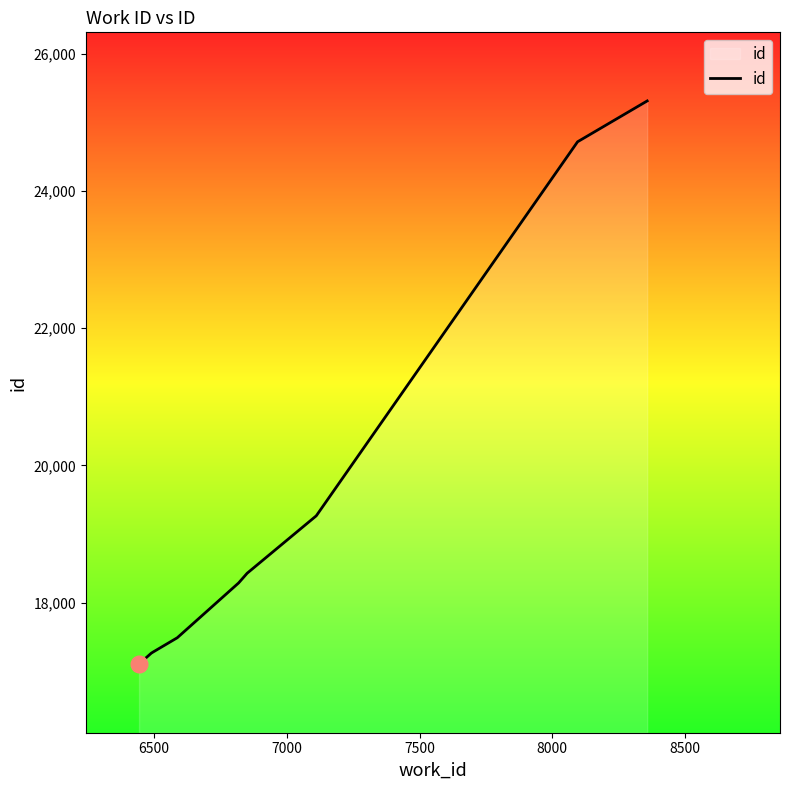

What is the greatest value displayed?

25310